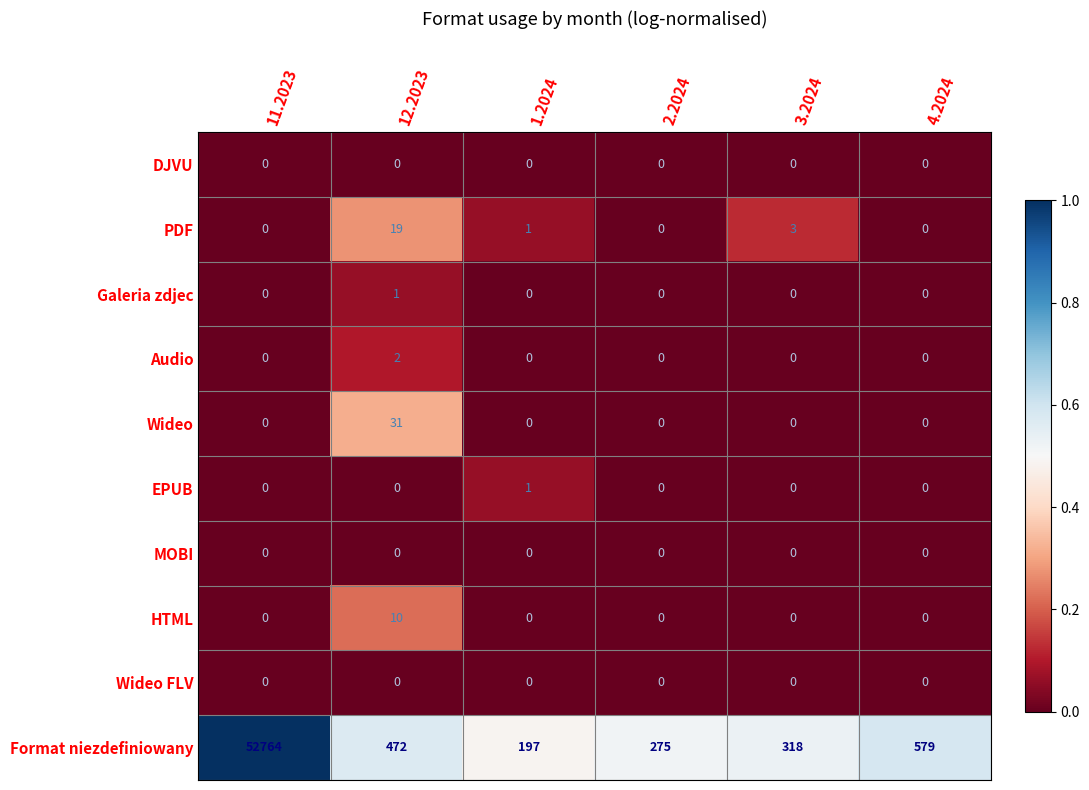

What is the spread (max minus min) of values at 11.2023?

52764